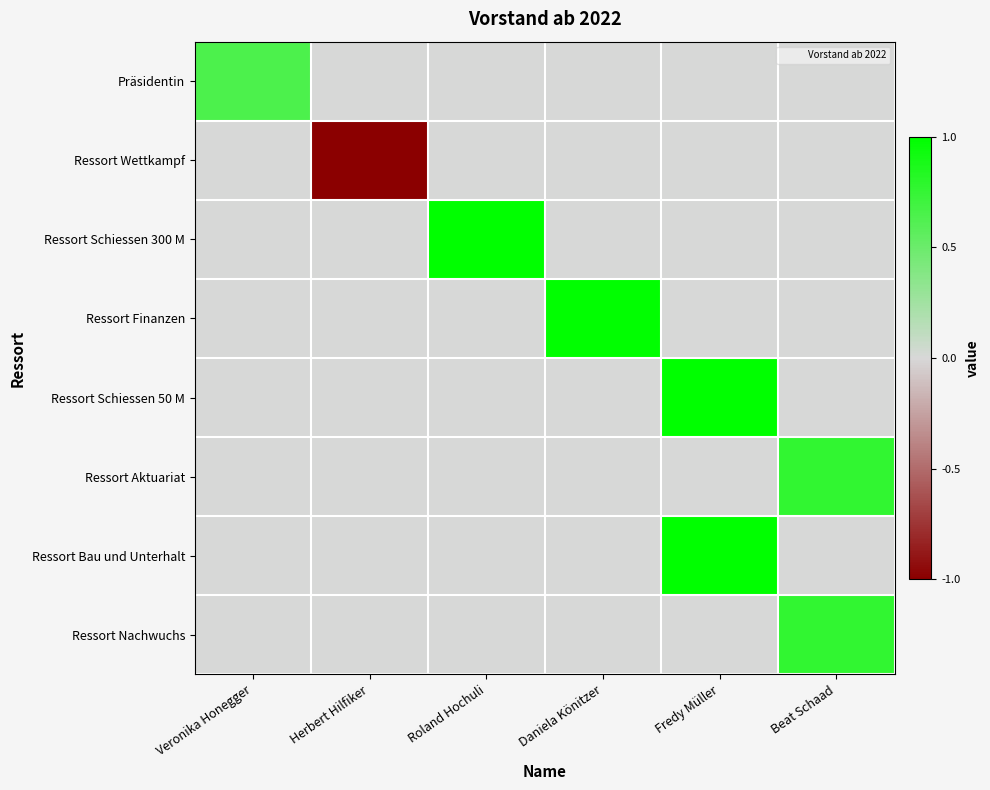

At Daniela Könitzer, list the series in order from largest to smallest.

Ressort Finanzen, Präsidentin, Ressort Wettkampf, Ressort Schiessen 300 M, Ressort Schiessen 50 M, Ressort Aktuariat, Ressort Bau und Unterhalt, Ressort Nachwuchs